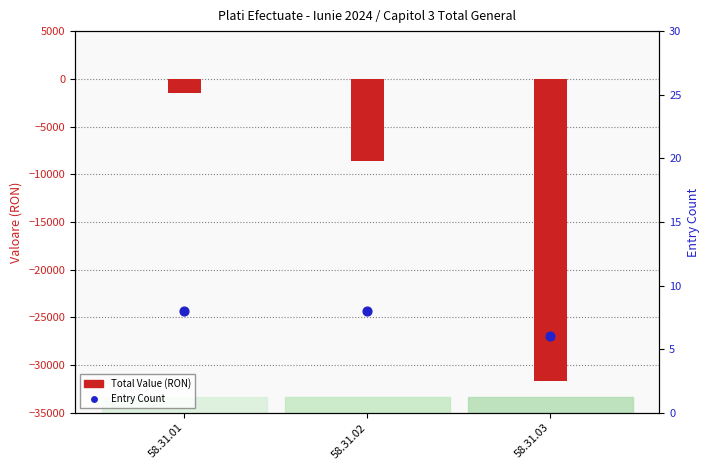

Which has a higher value, 58.31.03 or 58.31.01?

58.31.01